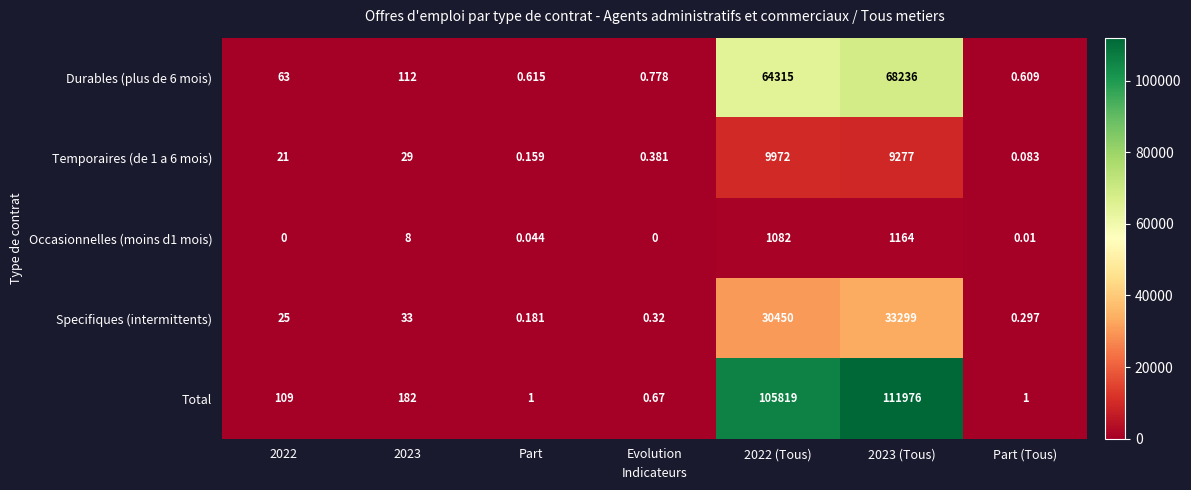

Between Evolution and 2022 (Tous), which series saw the biggest shift?

Total